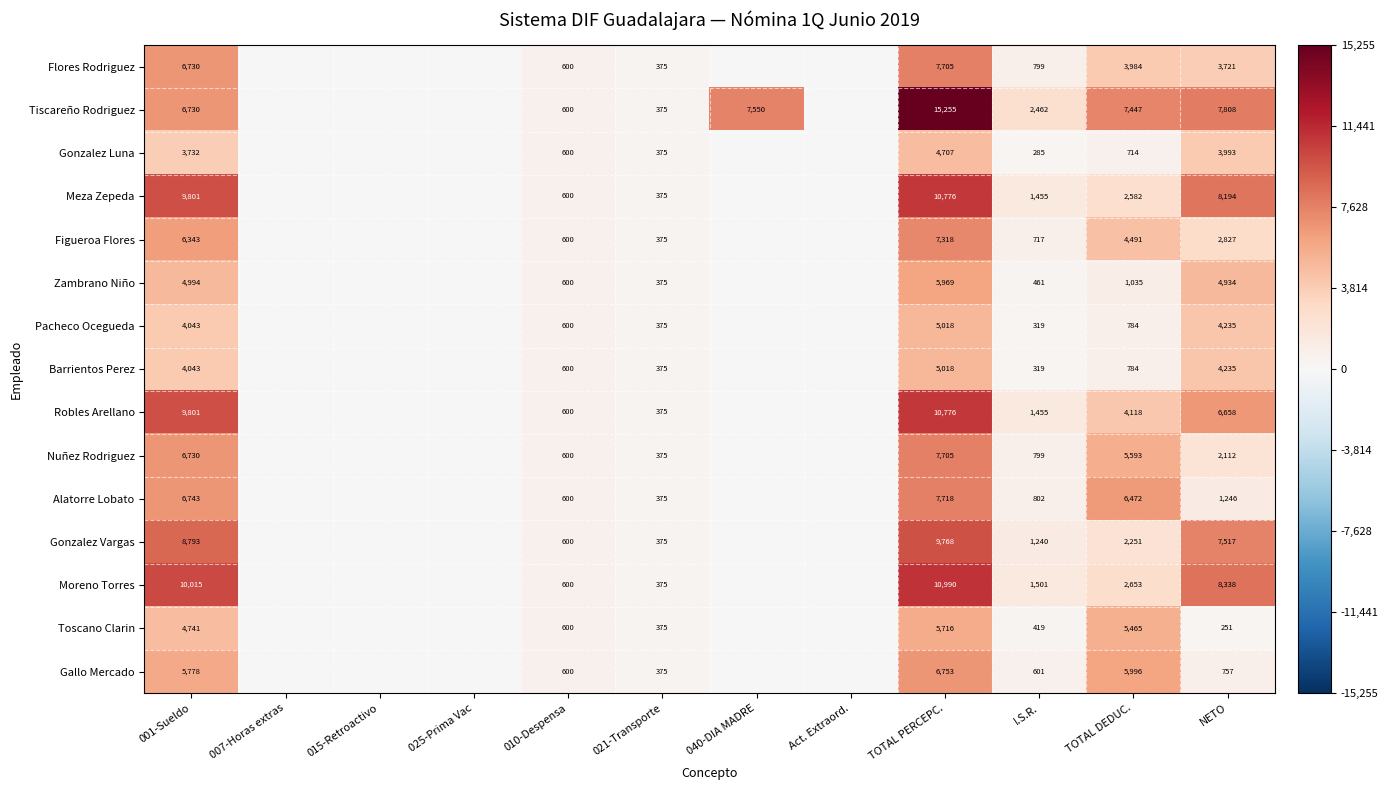

What is the greatest value displayed?

15255.3